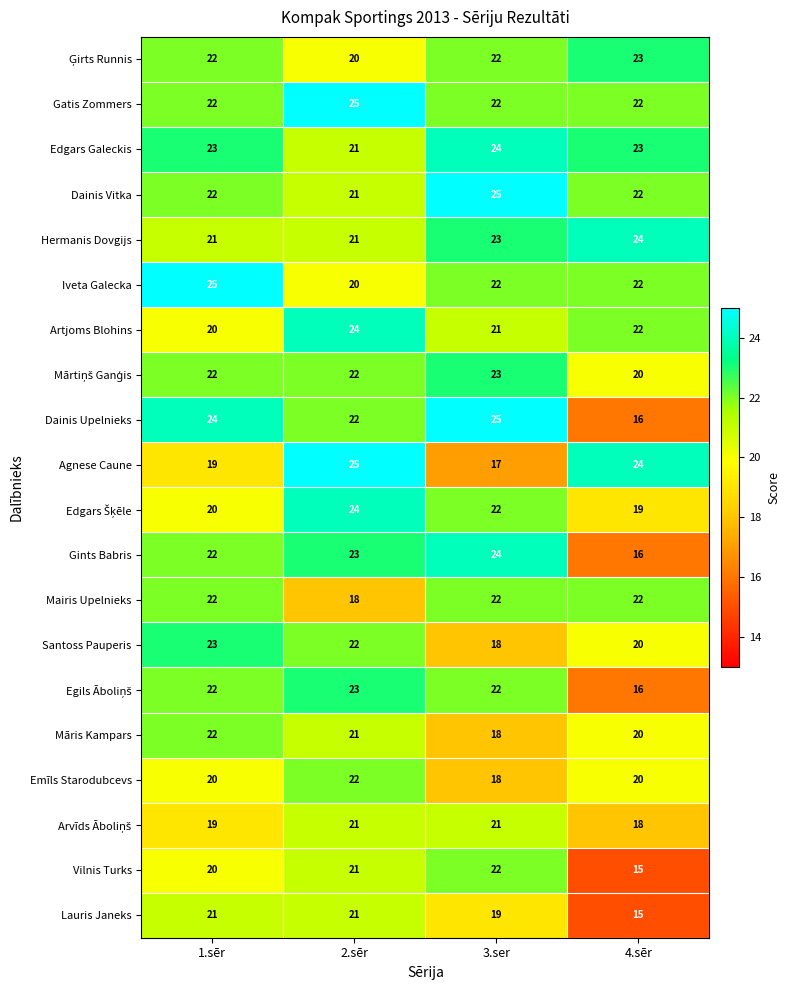

At how many categories does at least one series exceed 20?

4